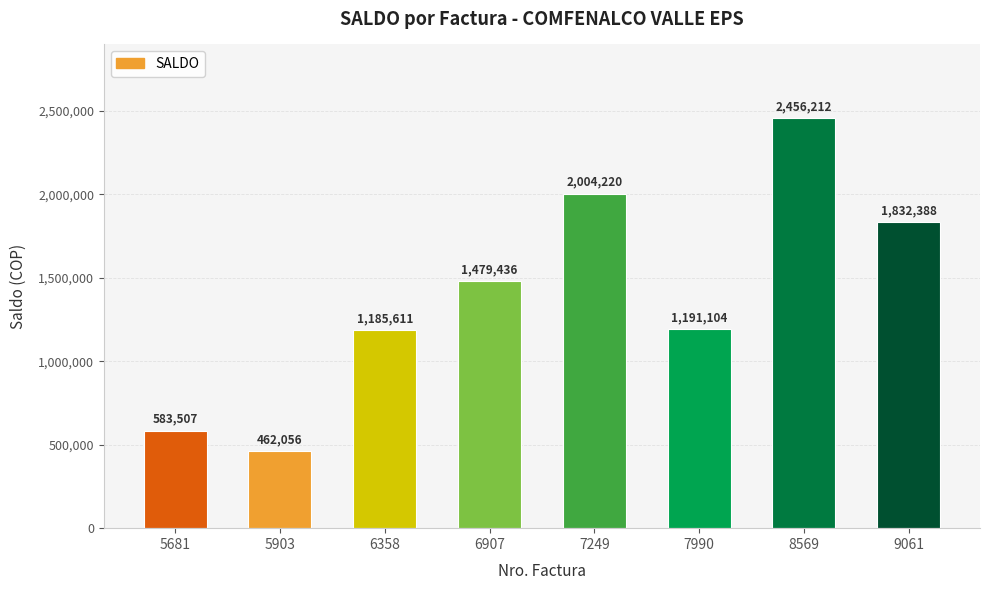

What is the average value?

1399317